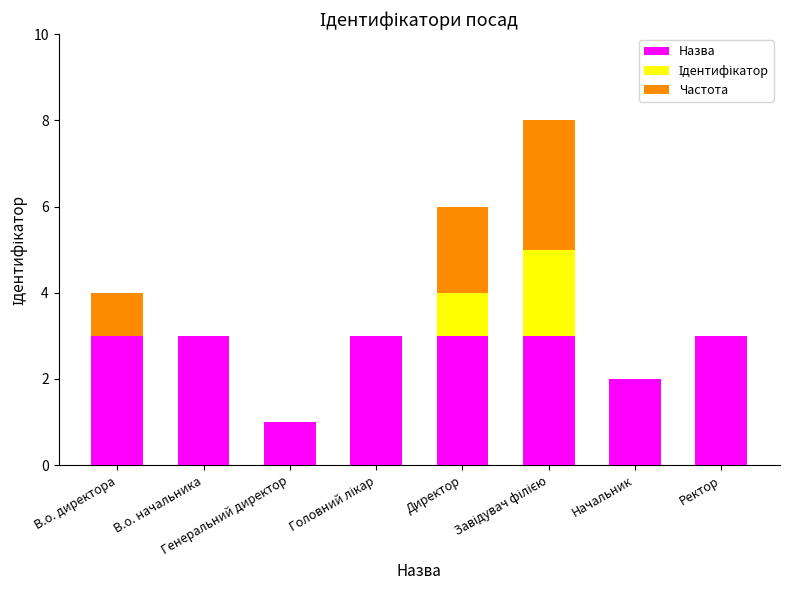

What is the maximum value for Назва?

3